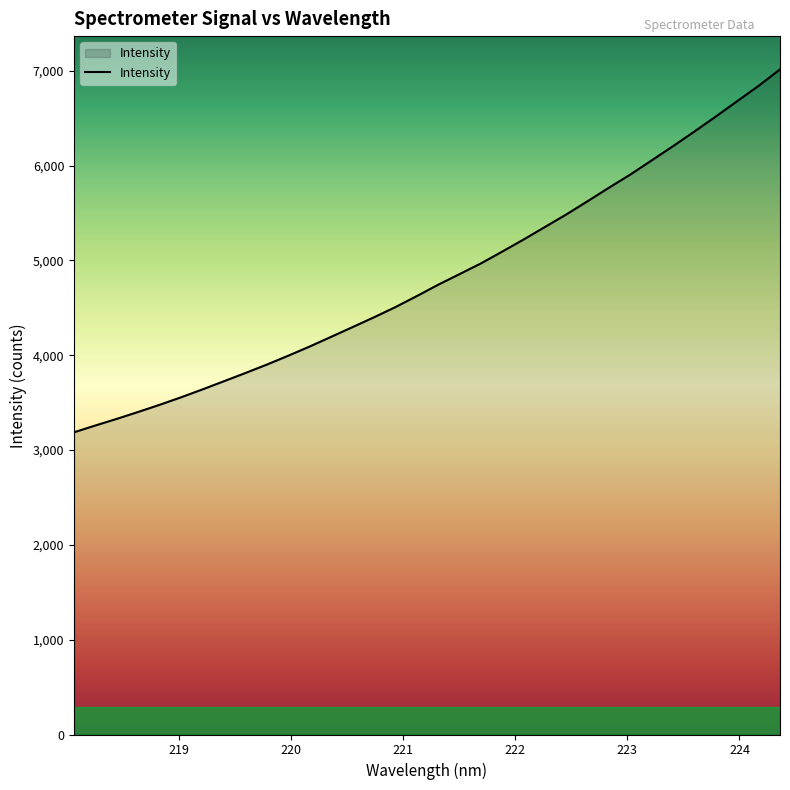

What is the maximum value shown in the chart?

7015.6